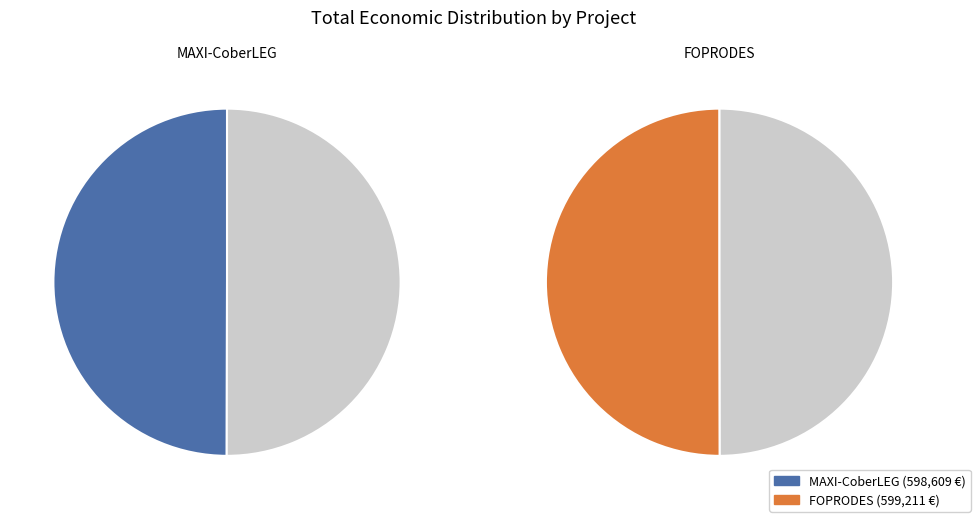

Combined, what portion of the pie is FOPRODES and MAXI-CoberLEG?

100.0%